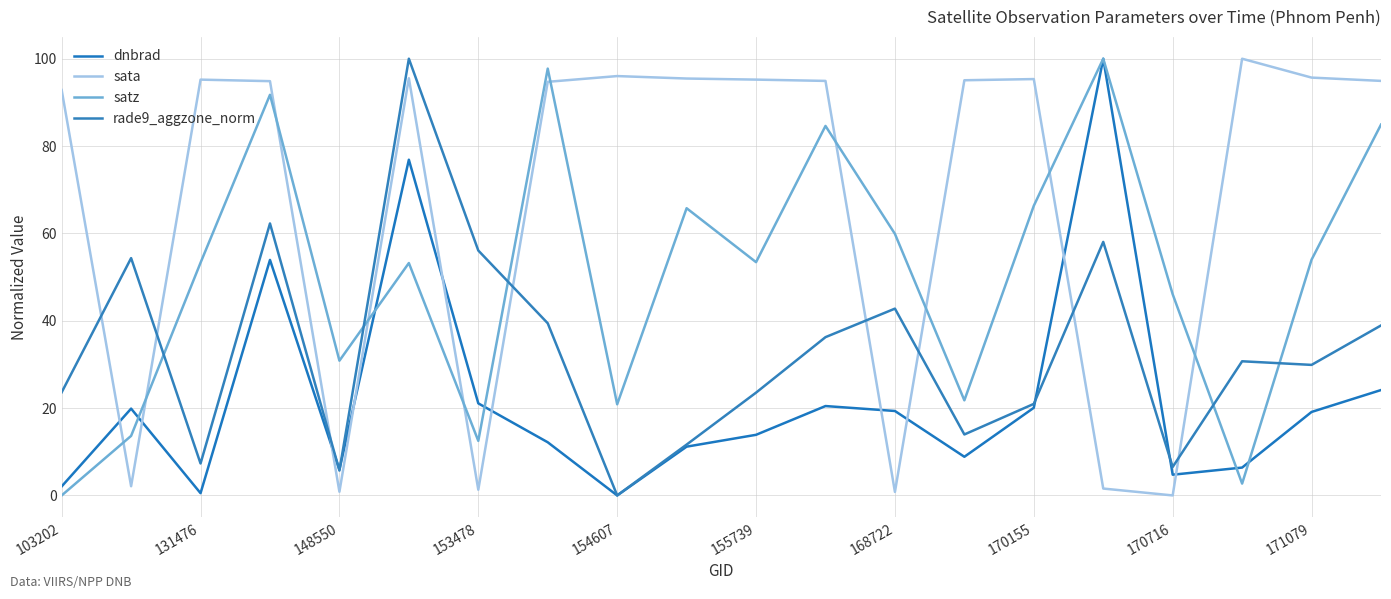

What are all the series names shown in the legend?

dnbrad, sata, satz, rade9_aggzone_norm